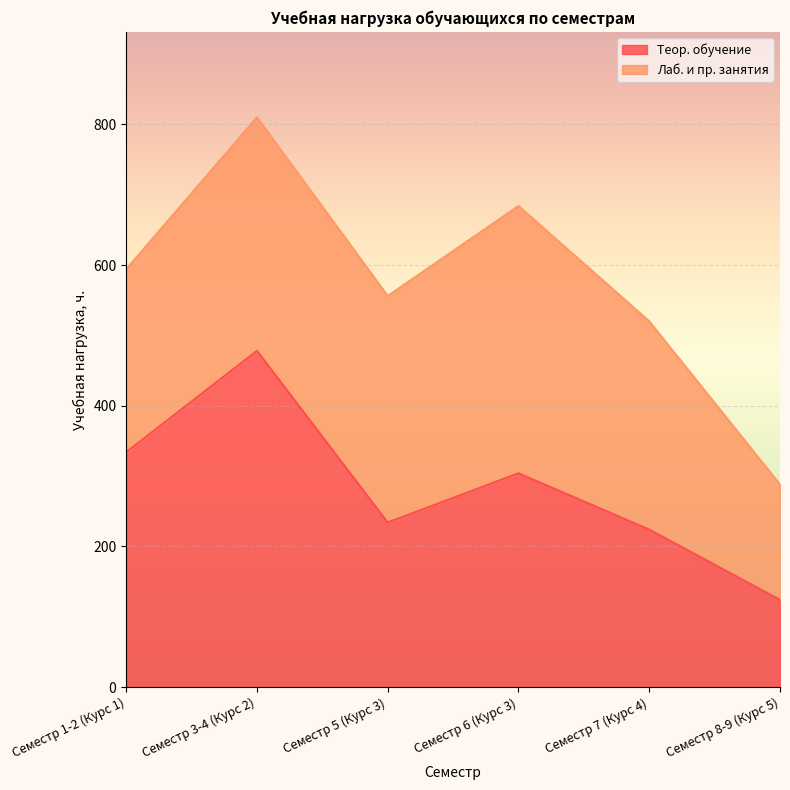

What is the minimum value shown in the chart?

124